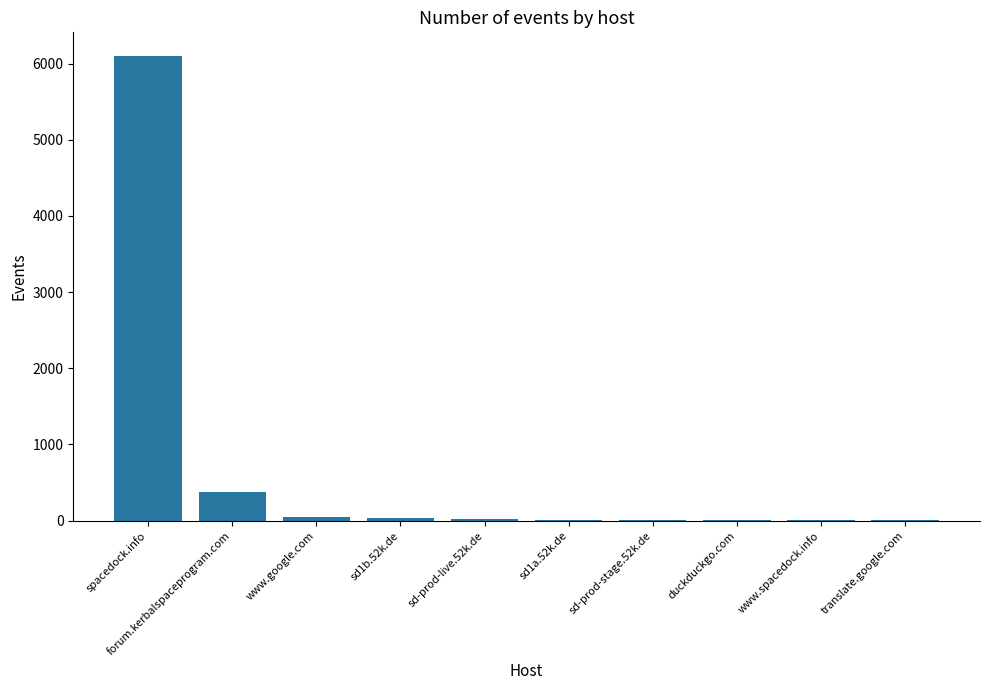

True or false: the data shows 9845 at spacedock.info.

False